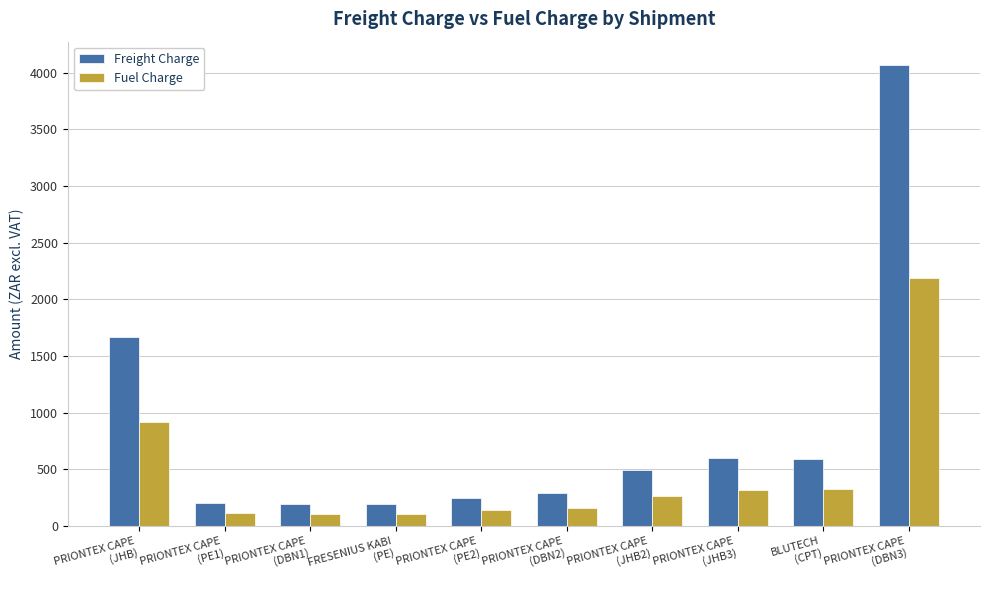

How many data points in Fuel Charge are less than 264?

5